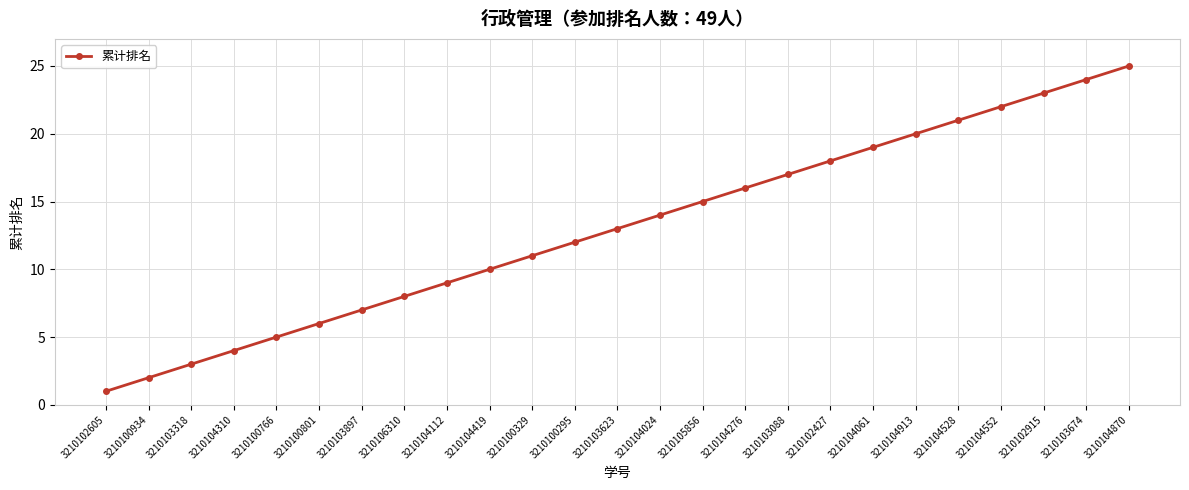

What is the greatest value displayed?

25